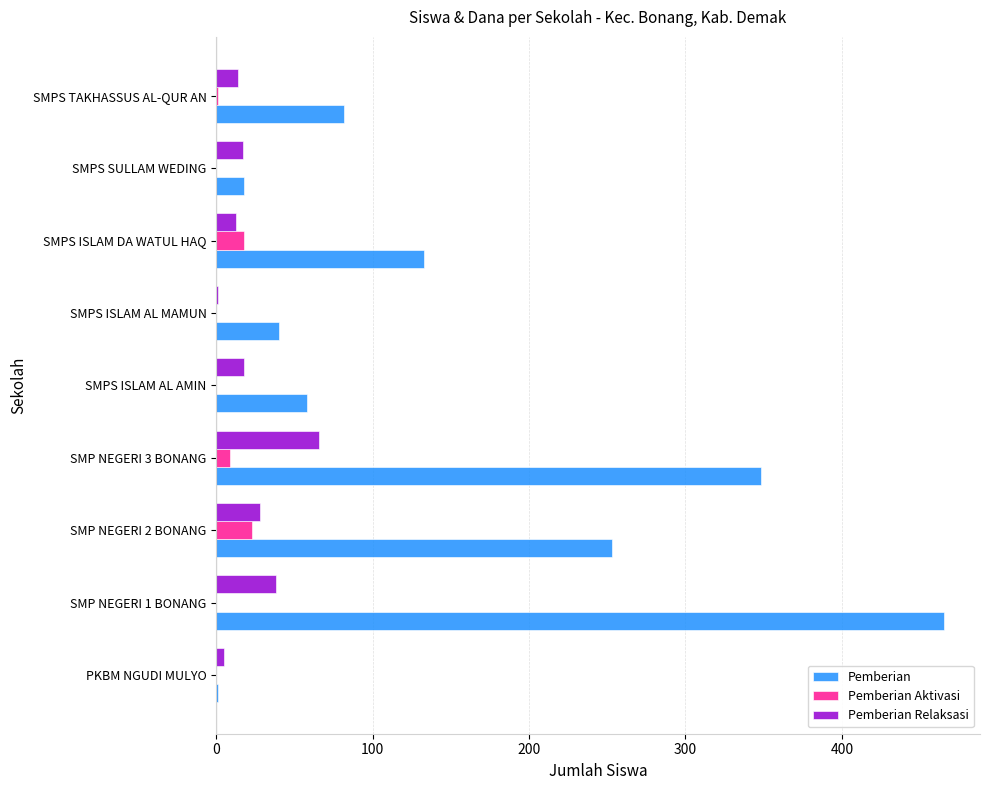

True or false: Pemberian Aktivasi has a value of 0 at SMPS ISLAM AL MAMUN.

True